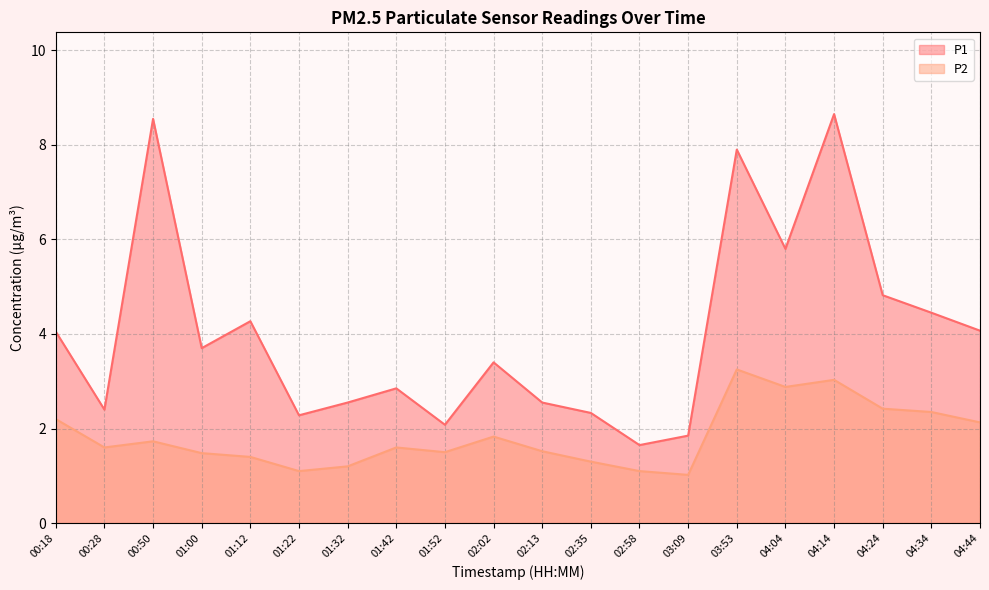

Does the chart display data point markers on the line(s)?

No